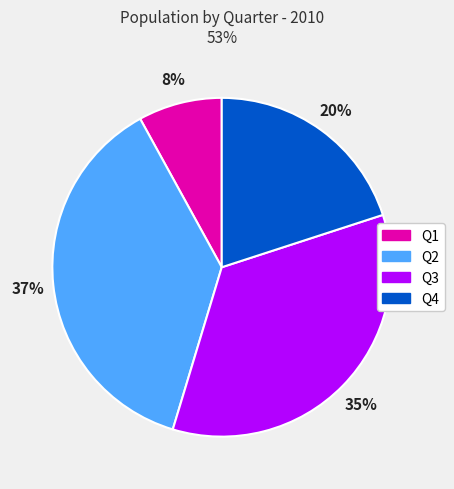

Do Q3 and Q4 together represent more than half of the pie?

Yes